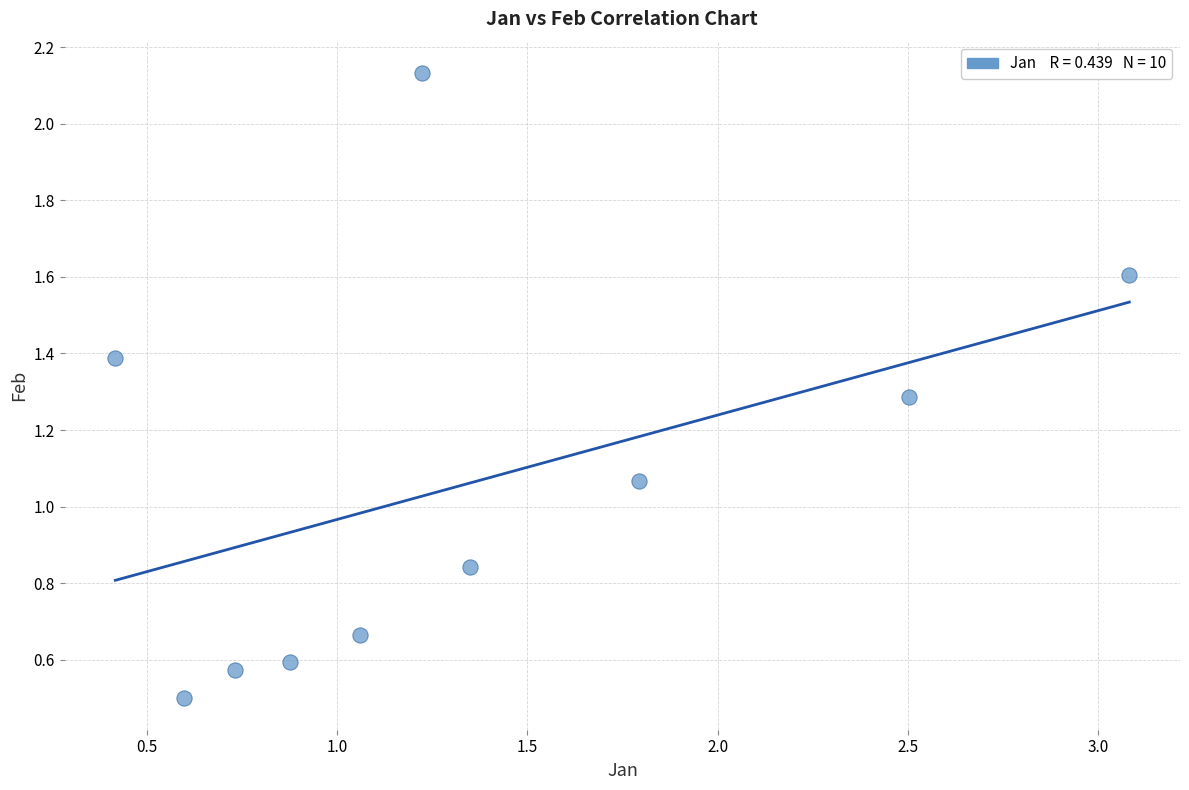

What is the range of X values (max minus min)?

2.7